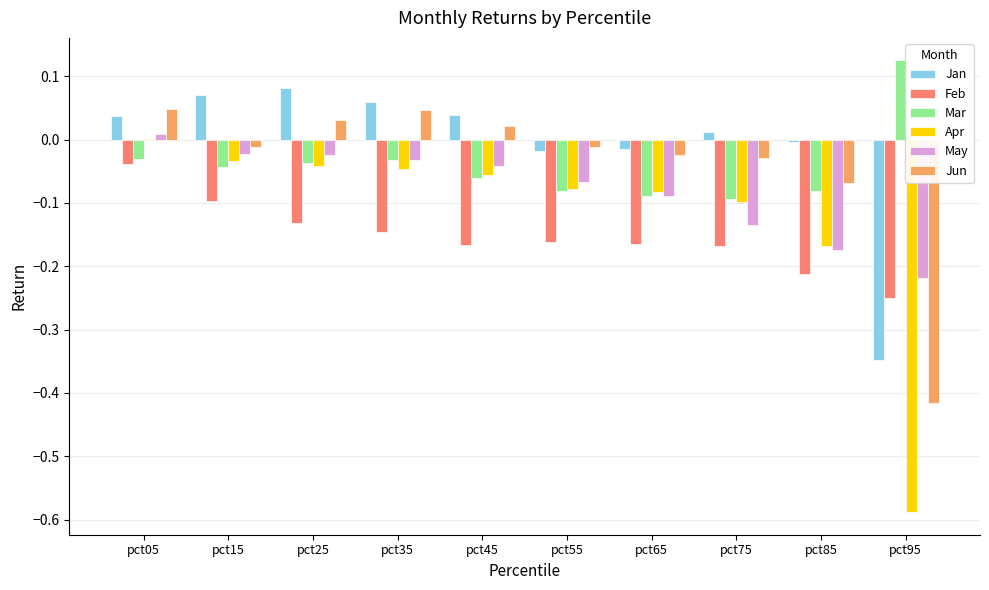

Are the bars grouped side by side (vs. stacked)?

Yes